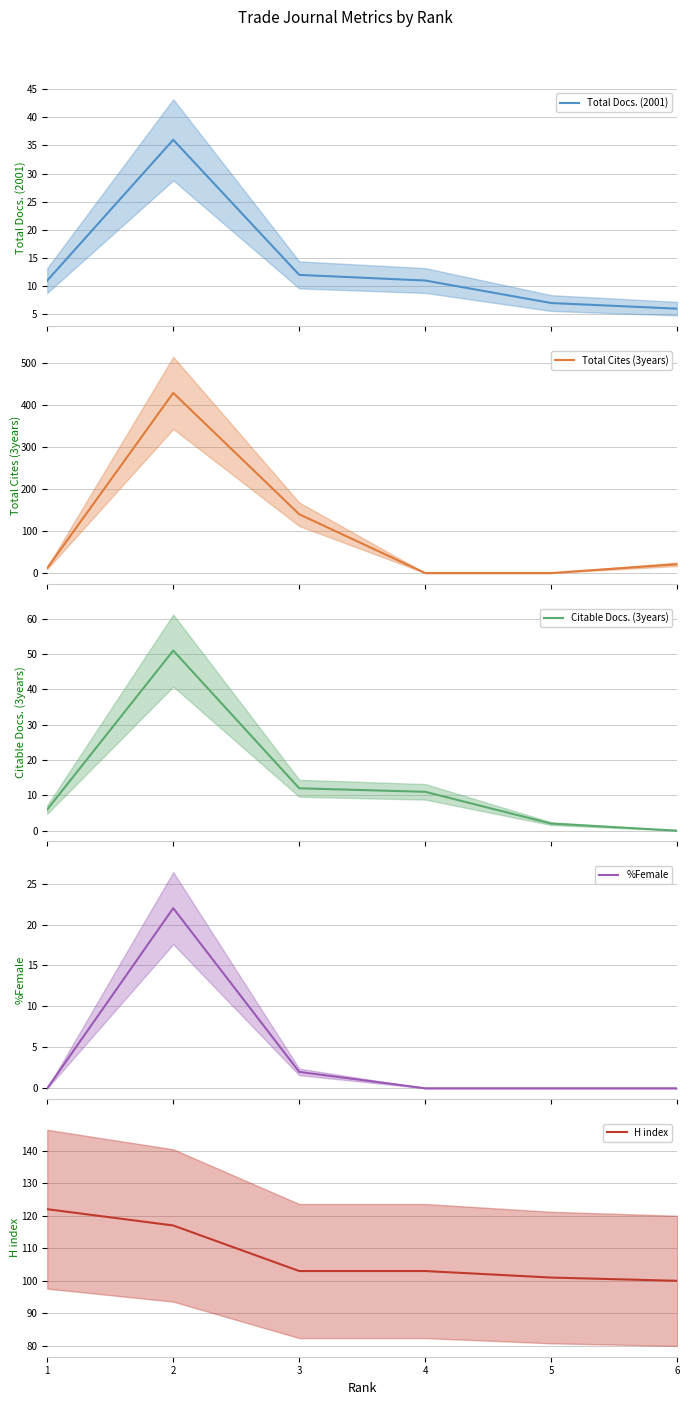

True or false: Citable Docs. (3years) and %Female cross at least once.

False